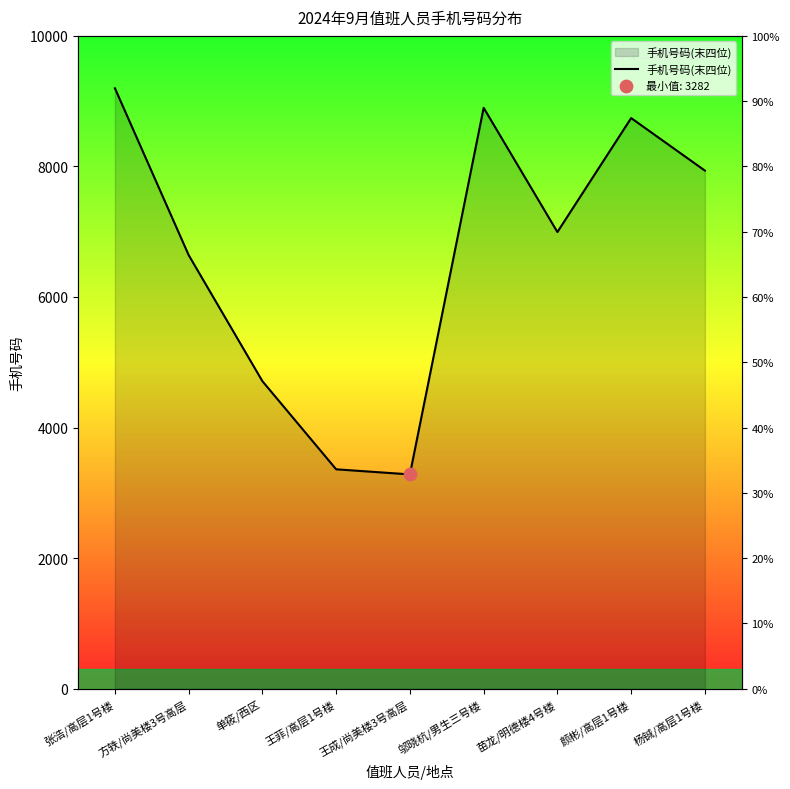

Between 王菲/高层1号楼 and 苗龙/明德楼4号楼, which is larger?

苗龙/明德楼4号楼